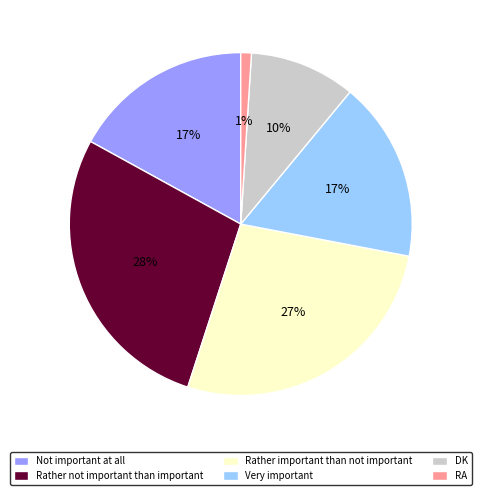

Which slice is the largest?

Rather not important than important